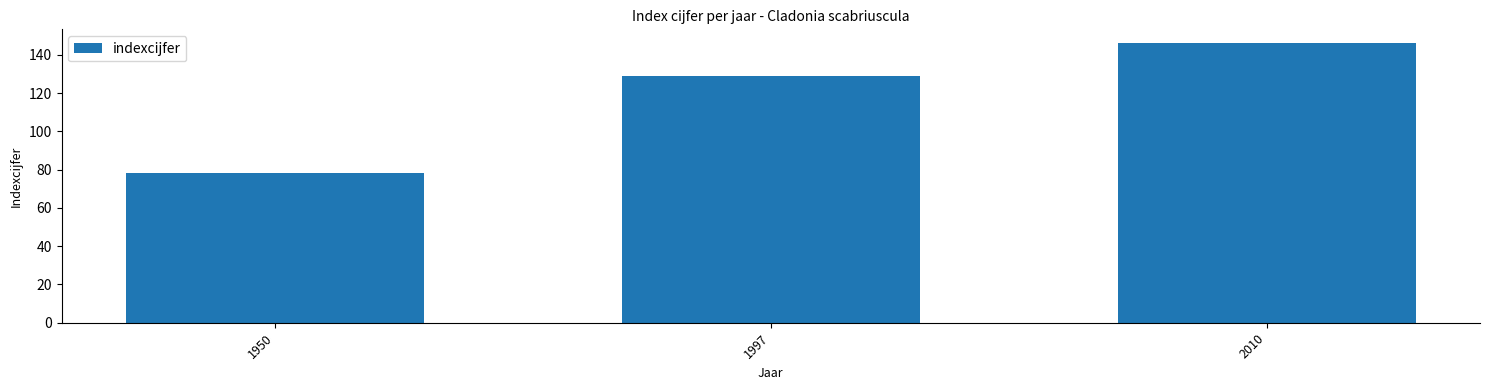

Are the bars horizontal?

No